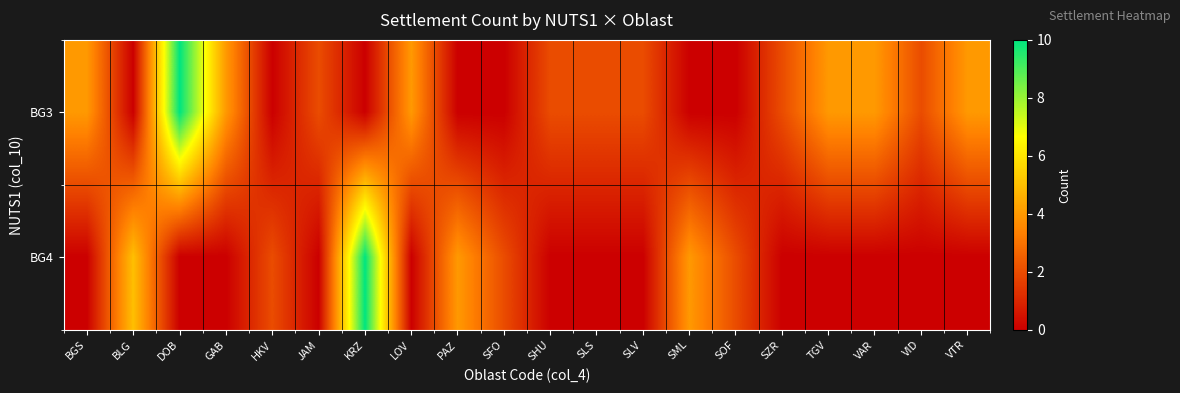

Count the number of categories in the chart.

20